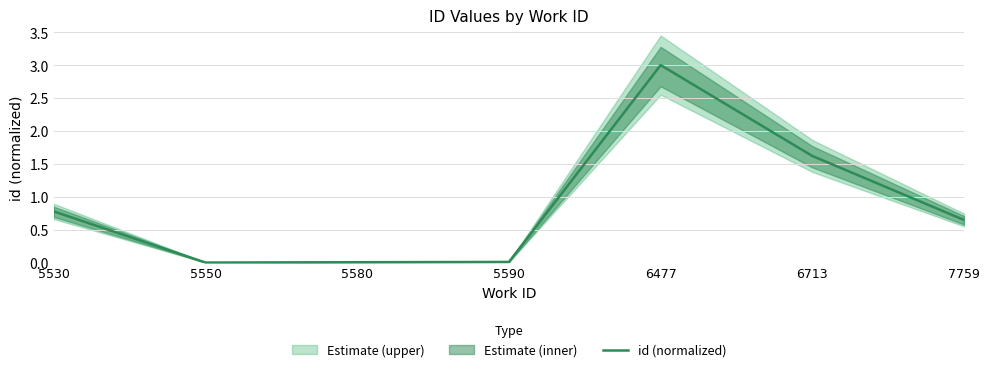

What is the change in value from 6477 to 7759?

-2.4